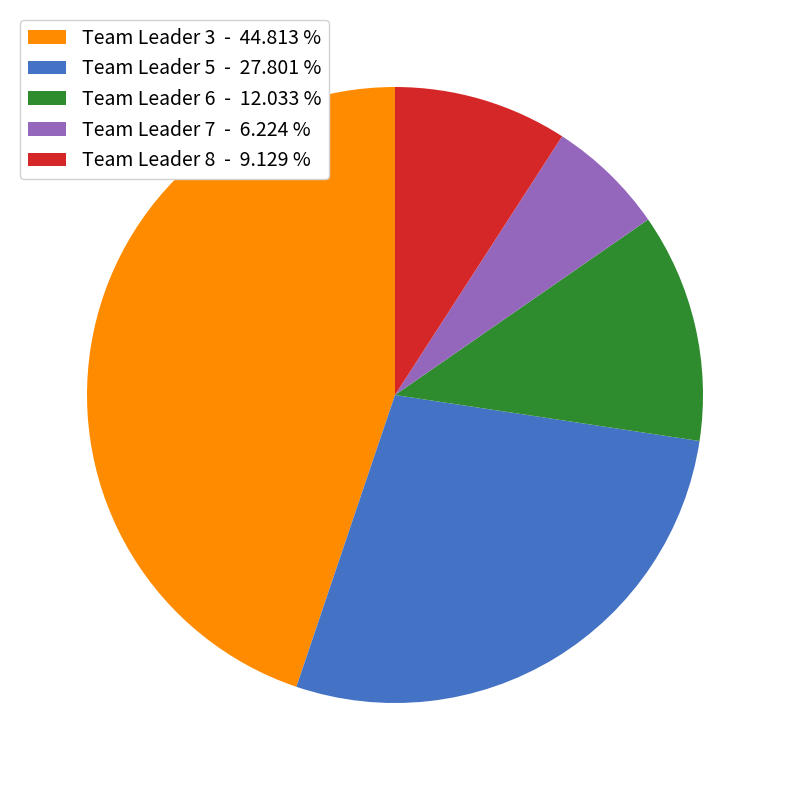

Do Team Leader 8 - 9.129 % and Team Leader 5 - 27.801 % together represent more than half of the pie?

No